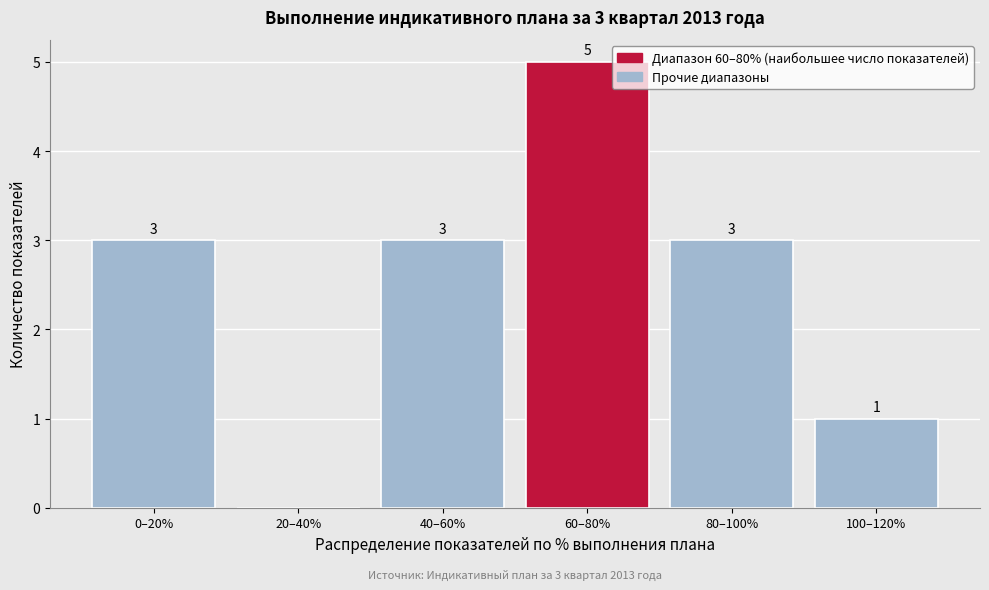

Reading left to right, transcribe all the data shown in this chart.

0–20%=3	20–40%=0	40–60%=3	60–80%=5	80–100%=3	100–120%=1